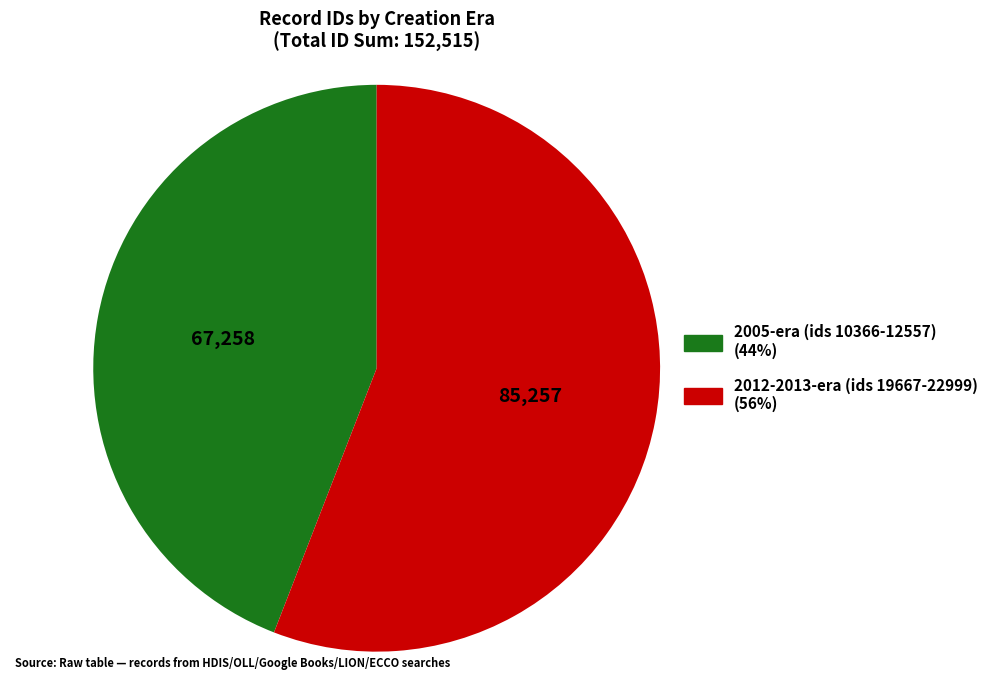

Is there a majority slice in this chart?

Yes